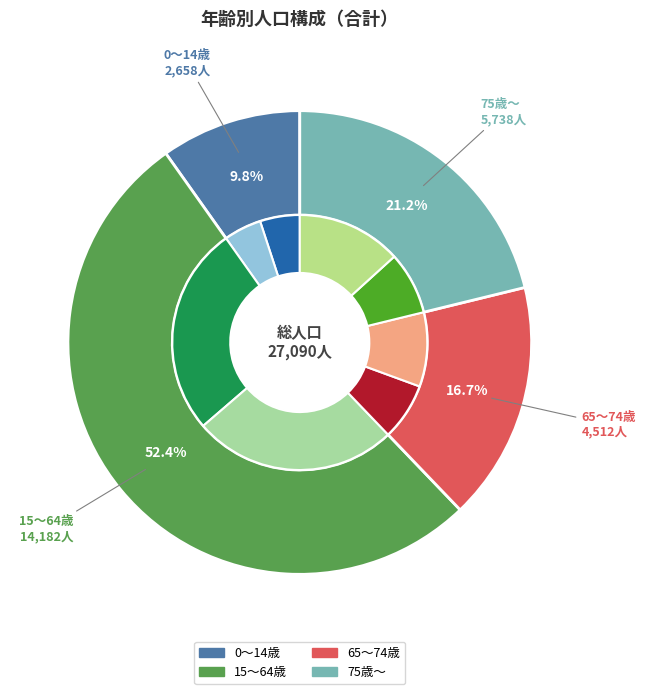

How many segments does this pie chart have?

4